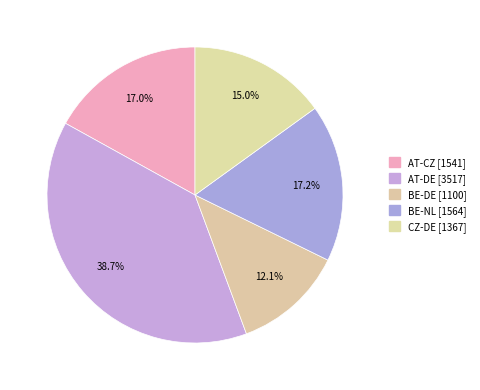

How many segments does this pie chart have?

5